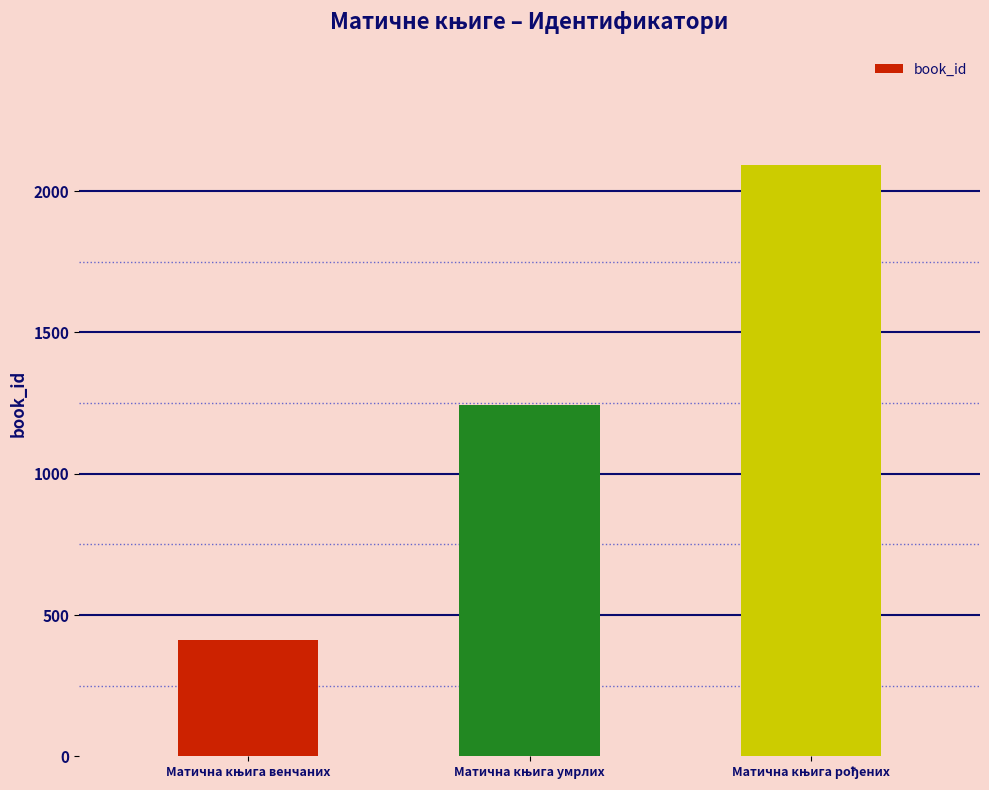

What is the greatest value displayed?

2094